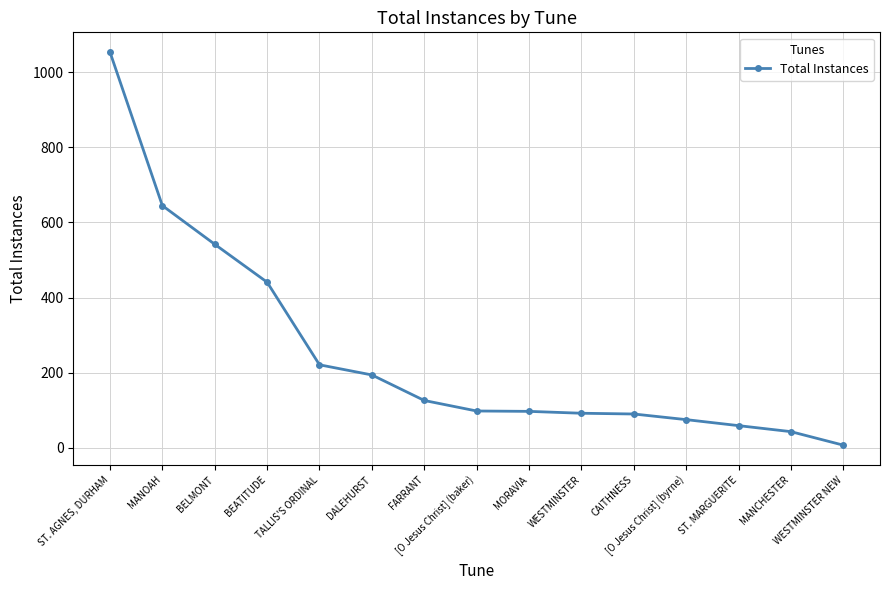

At which category does the chart reach its peak across all series?

ST. AGNES, DURHAM